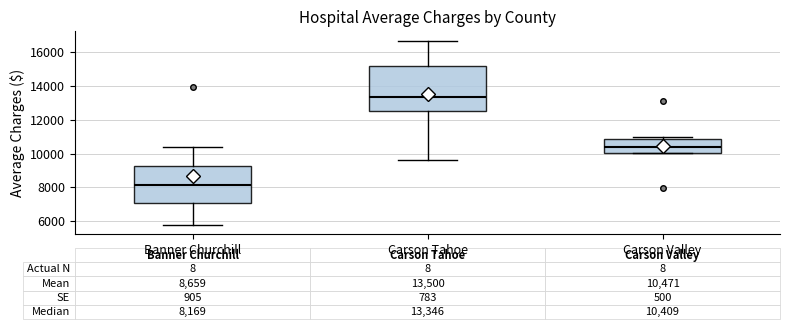

Which box is the tallest, from its lower edge to its upper edge?

Carson Tahoe